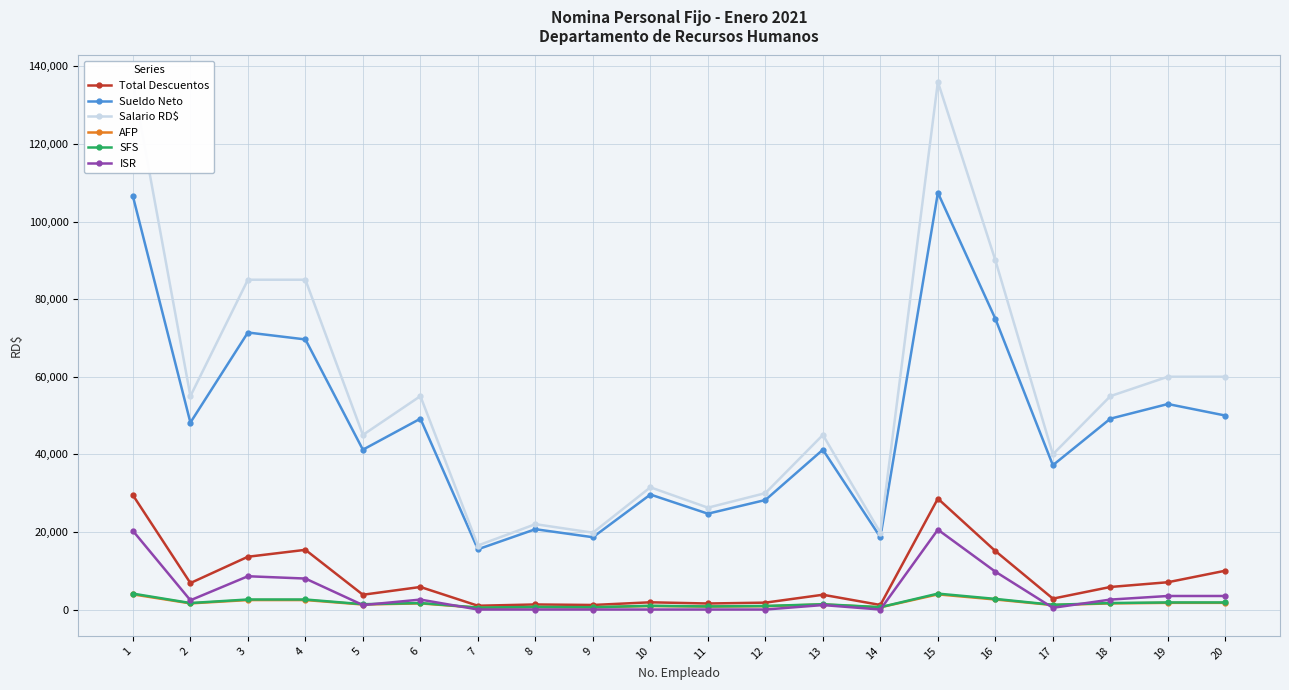

True or false: SFS has more than 2 interior local peaks.

True